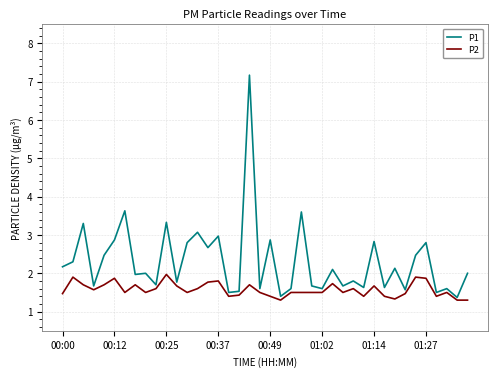

Which series has the largest range (max minus min)?

P1